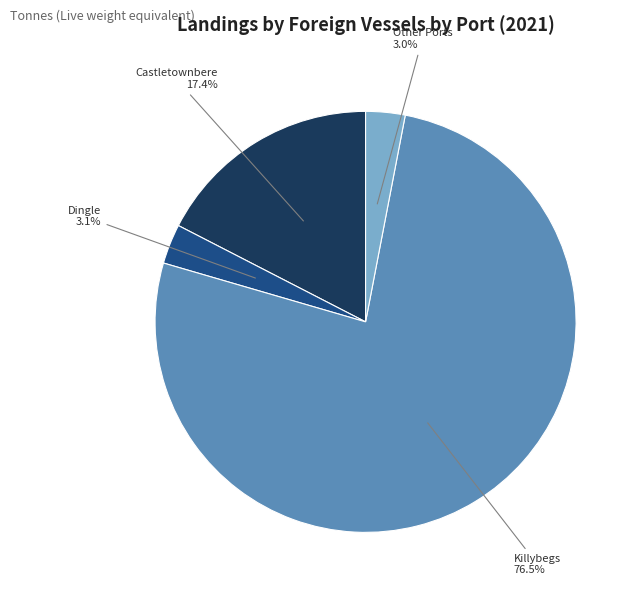

Is there any slice that represents more than half of the pie?

Yes